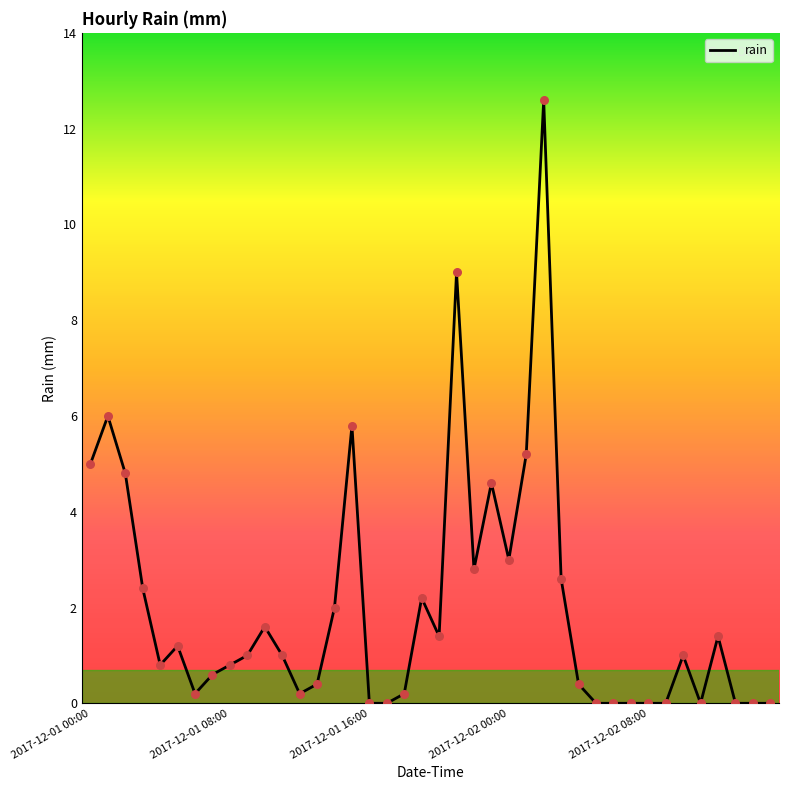

What is the greatest value displayed?

12.6